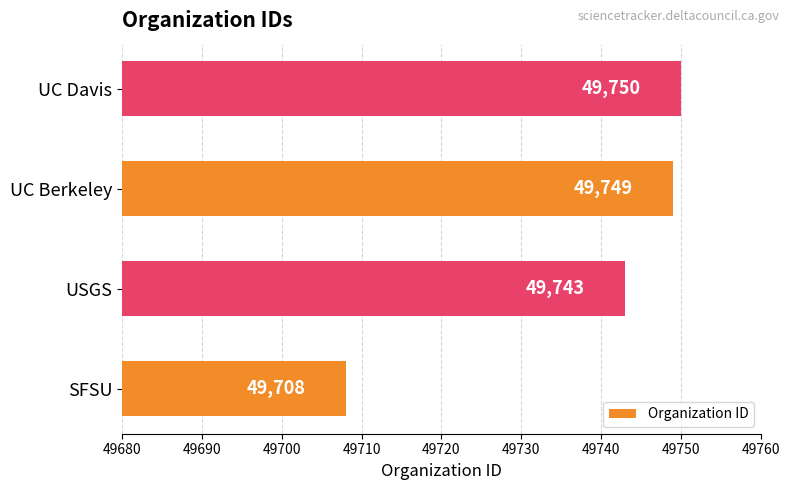

Reading top to bottom, what are all the values shown in this chart?

49750	49749	49743	49708